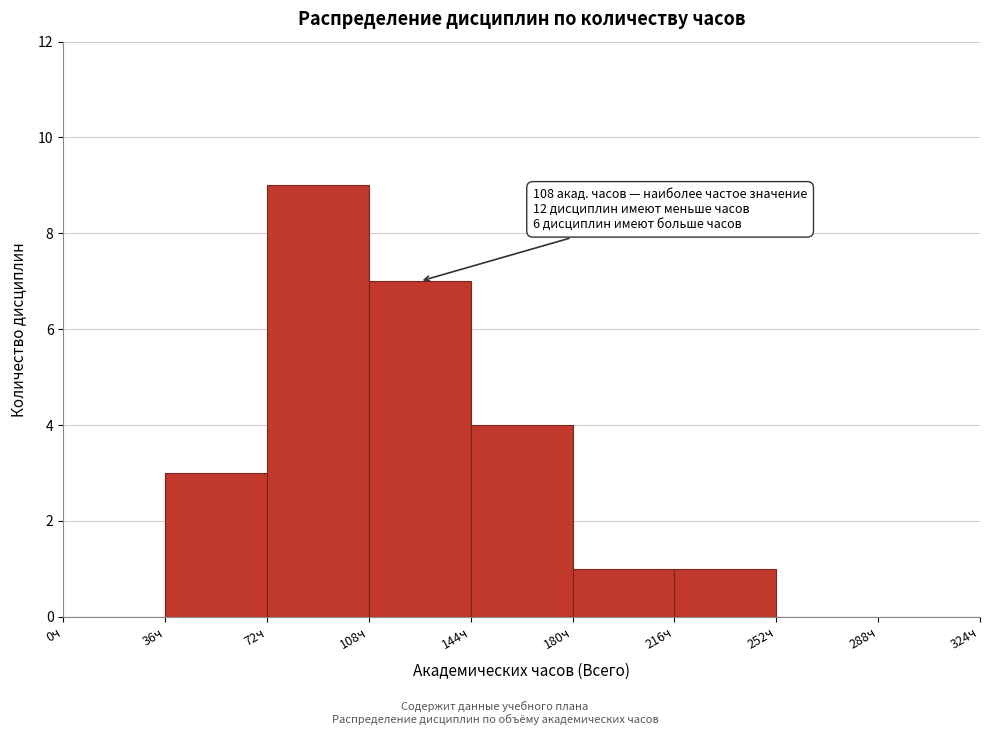

Over which range of the x-axis is the bar tallest?

72 to 108